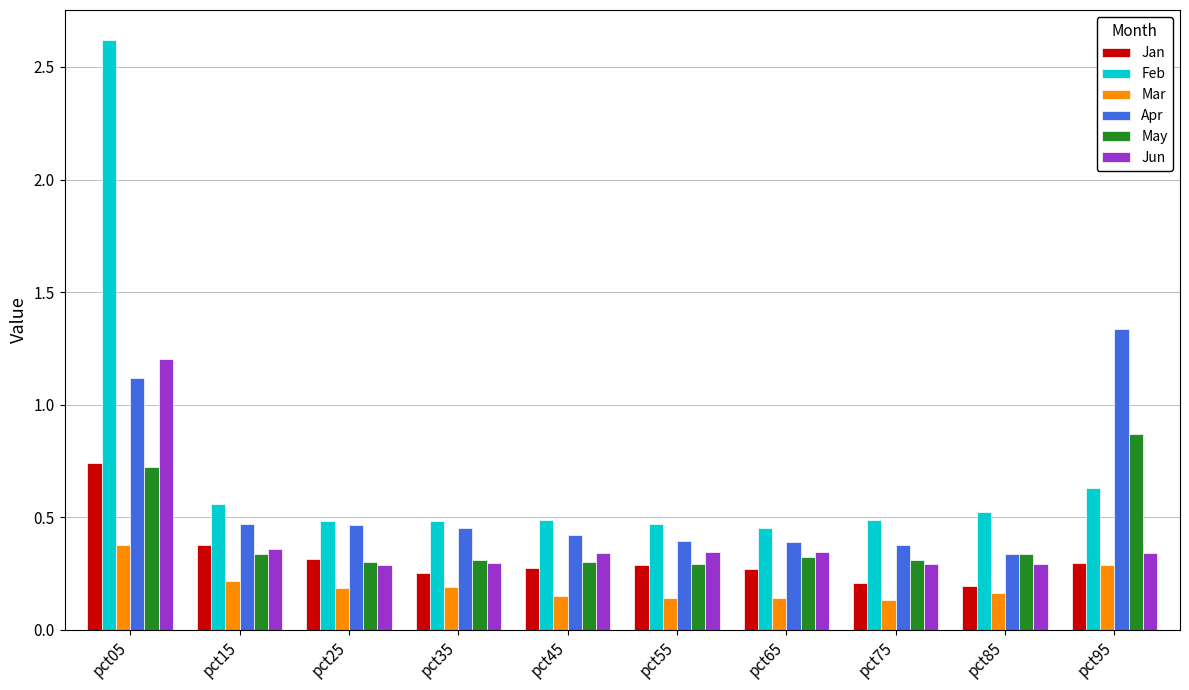

Count the May values in the range 0 to 1.

10